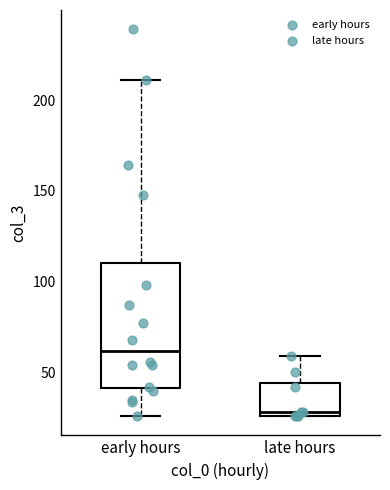

Which box has the lowest median line?

late hours